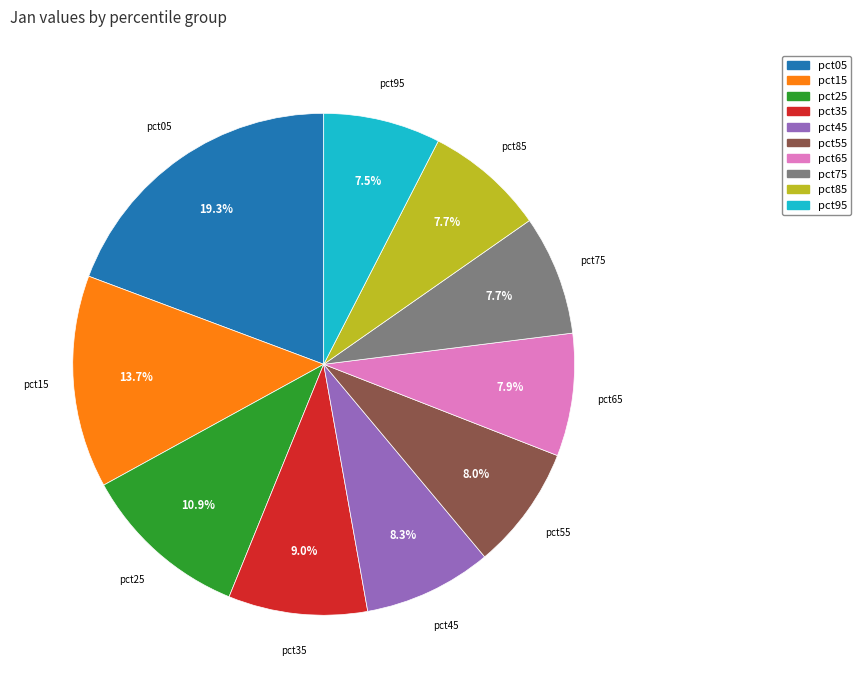

To the nearest percent, what percentage of the pie is pct35?

9%